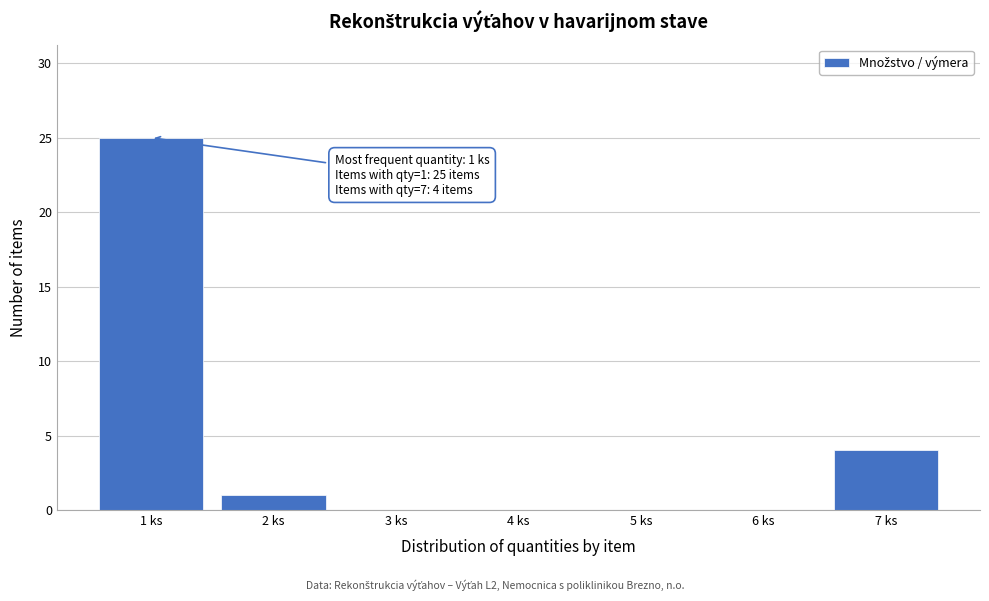

Which range on the x-axis has the tallest bar?

0.5 to 1.5